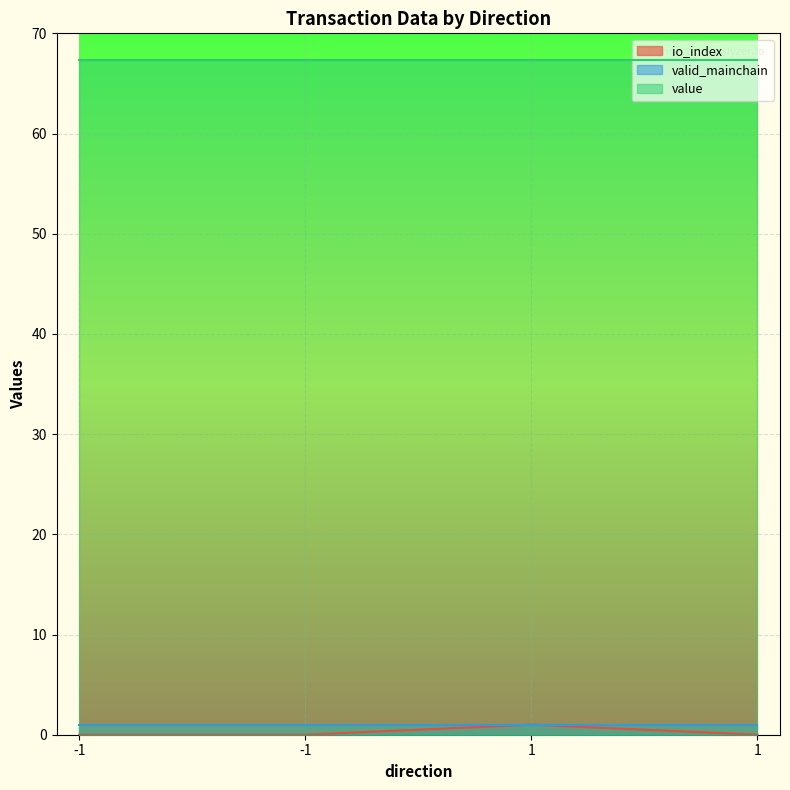

Reading right to left, extract all data points from this chart.

io_index: 0.0	1.0	0.0	0.0
valid_mainchain: 1.0	1.0	1.0	1.0
value: 67.4	67.4	67.4	67.4